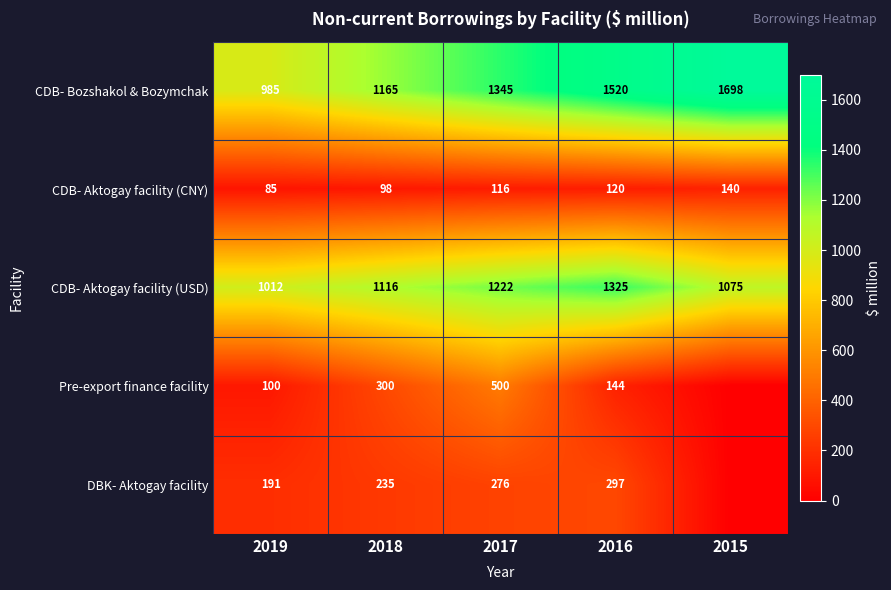

What is the total value across all series at 2015?

2913